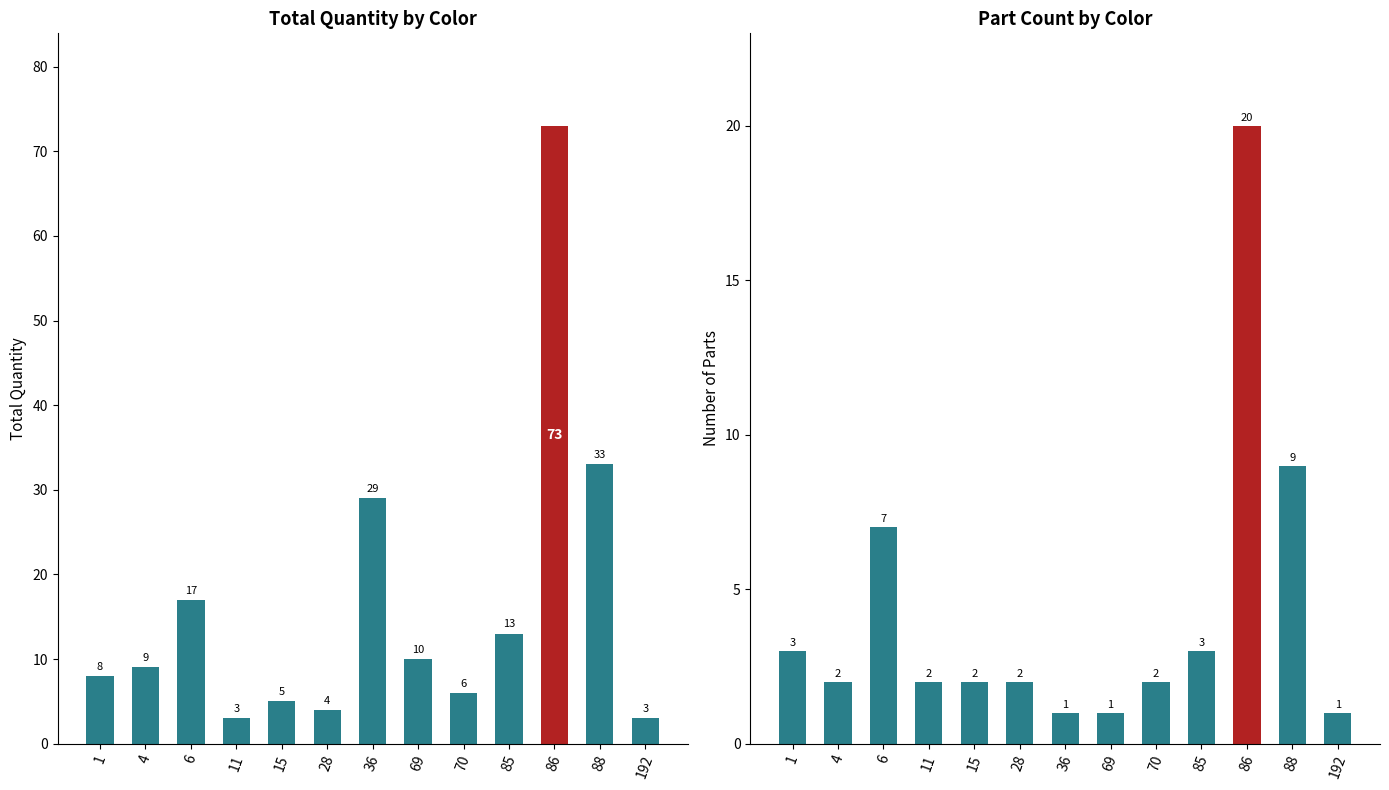

Rank the series by their average value, from lowest to highest.

Part Count, Total Quantity